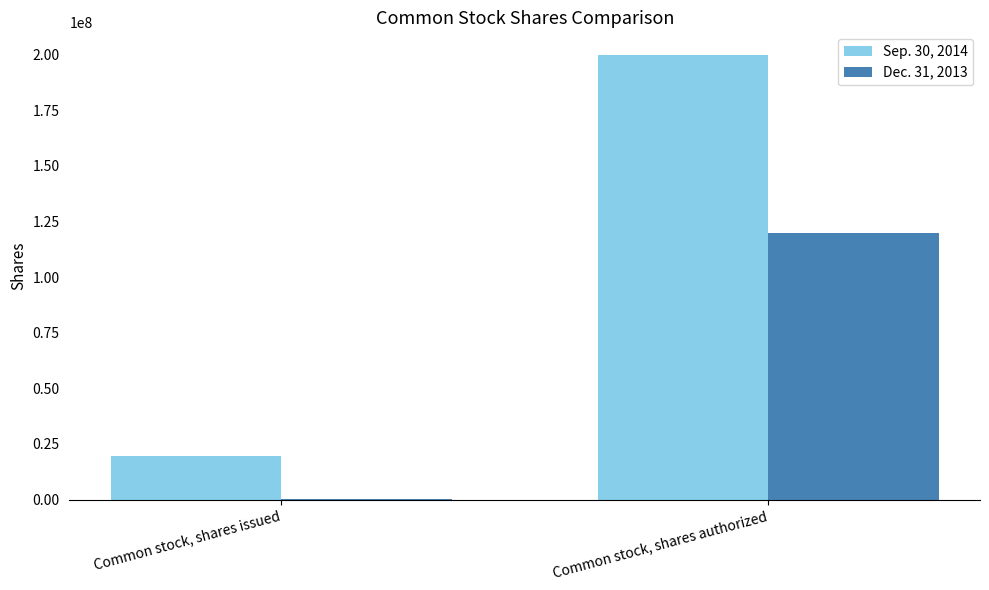

At which category does the chart reach its peak across all series?

Common stock, shares authorized